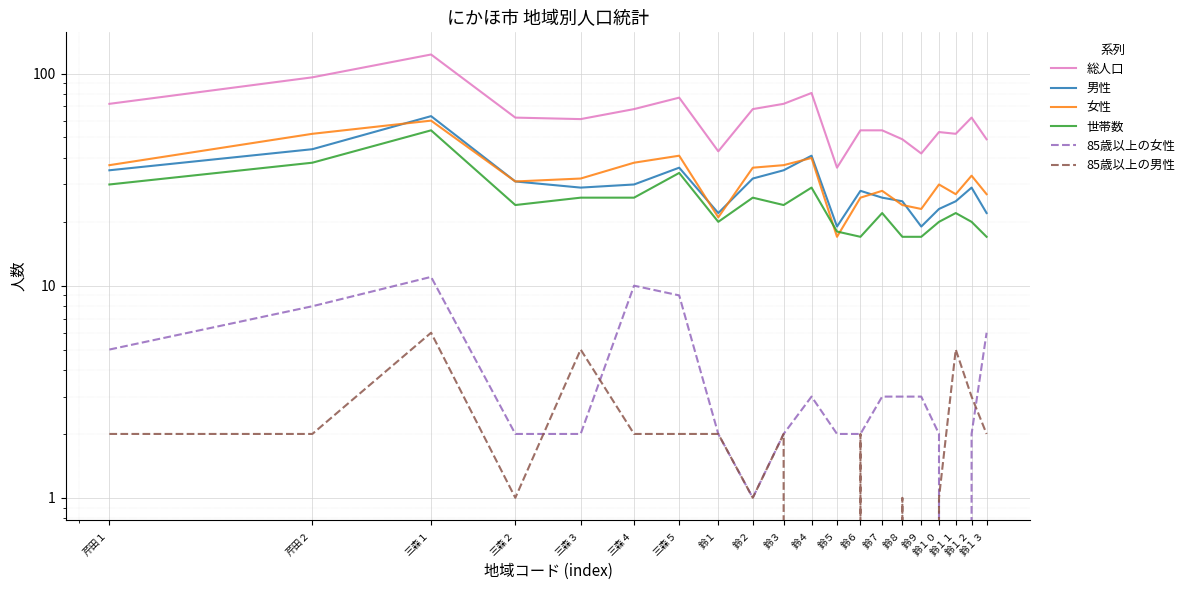

How many data points in 男性 are less than 29?

9